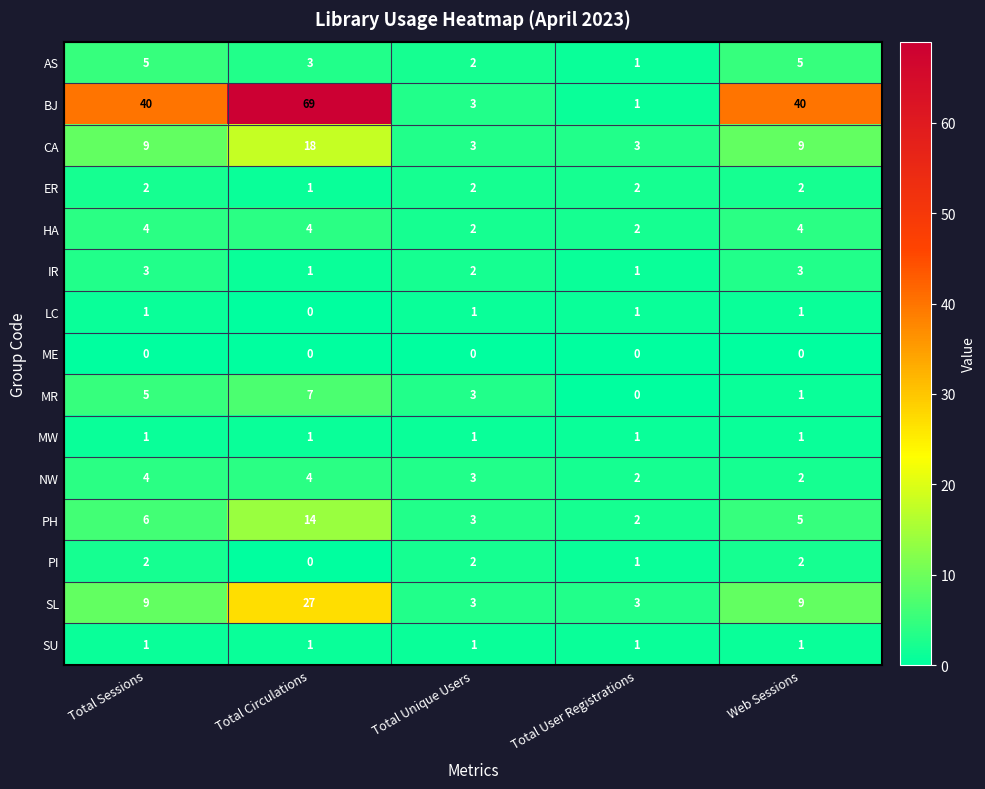

What is the difference between the BJ values at Total Sessions and Total Circulations?

29